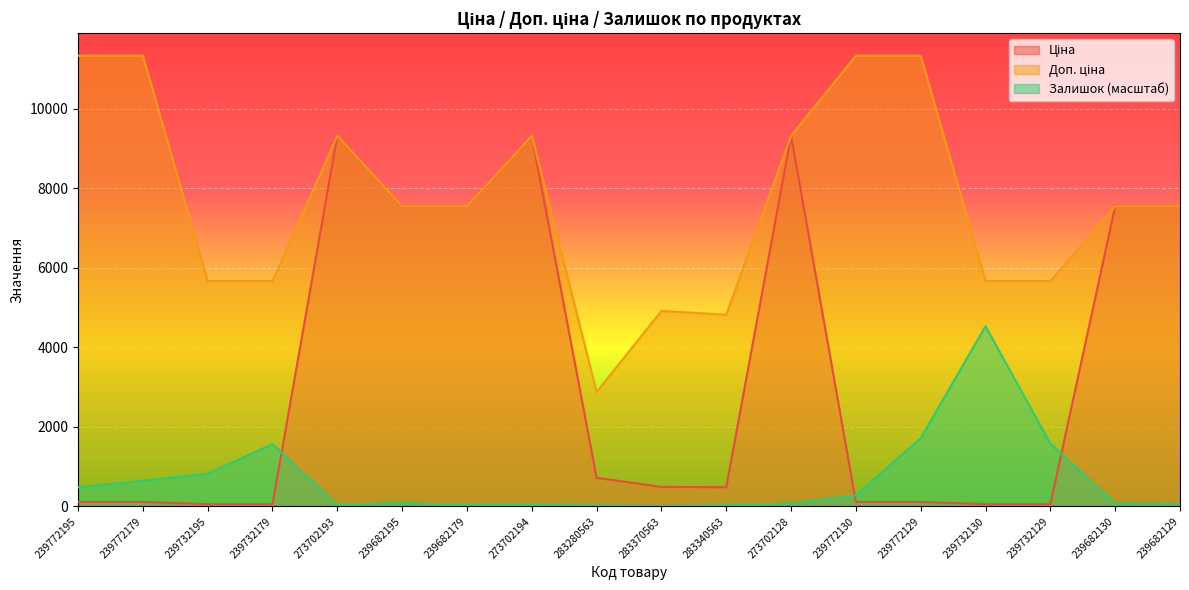

Does the chart display data point markers on the line(s)?

No